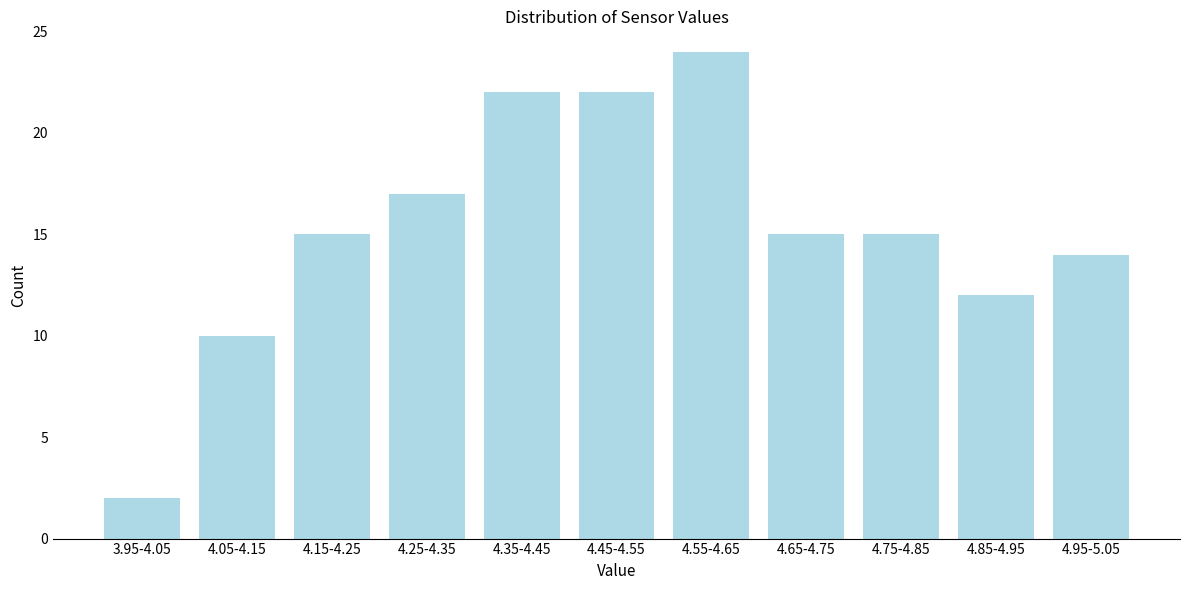

Reading right to left, transcribe all the data shown in this chart.

4.95-5.05=14	4.85-4.95=12	4.75-4.85=15	4.65-4.75=15	4.55-4.65=24	4.45-4.55=22	4.35-4.45=22	4.25-4.35=17	4.15-4.25=15	4.05-4.15=10	3.95-4.05=2